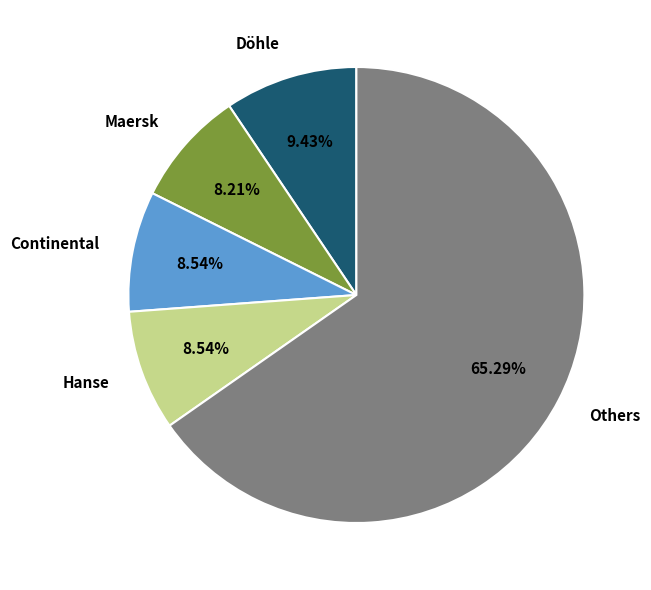

Combined, do Hanse and Others account for over 50%?

Yes